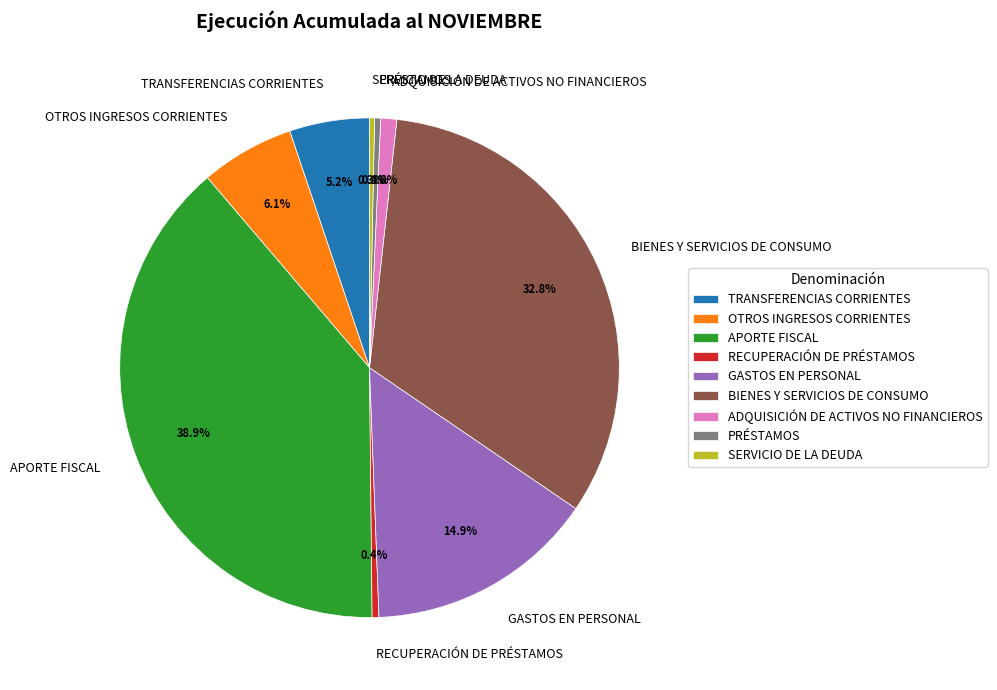

To the nearest percent, what is the combined percentage of ADQUISICIÓN DE ACTIVOS NO FINANCIEROS and RECUPERACIÓN DE PRÉSTAMOS?

1%